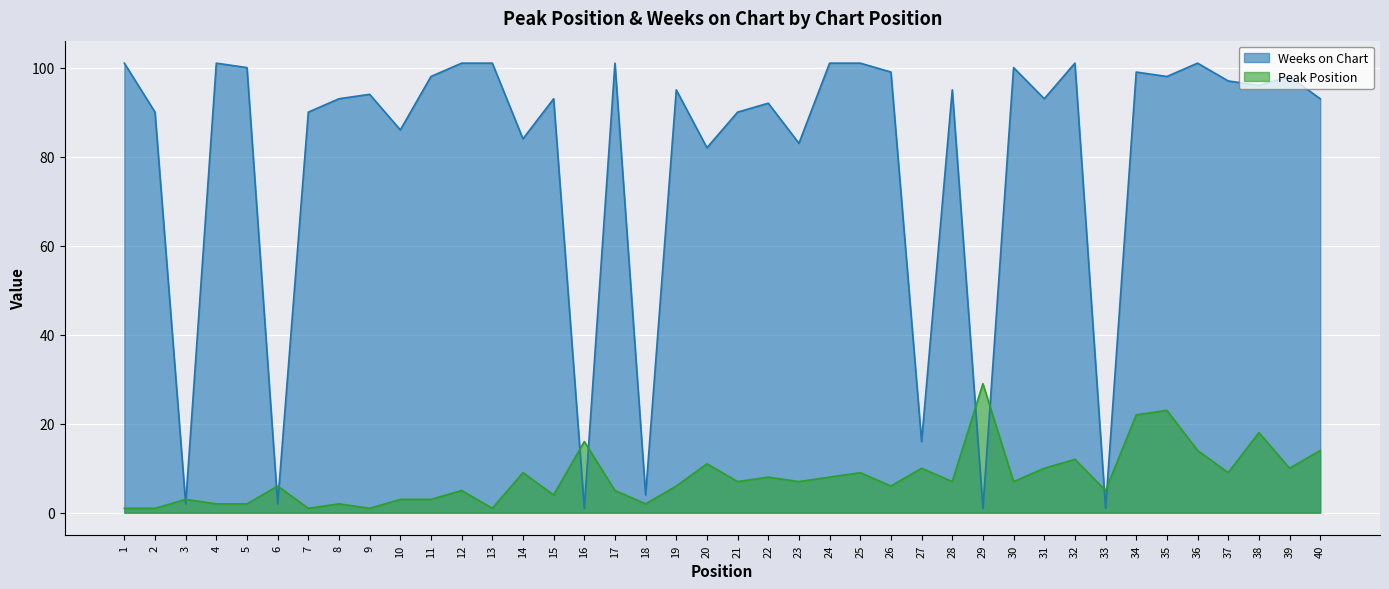

What is the total value across all series at 33?

6